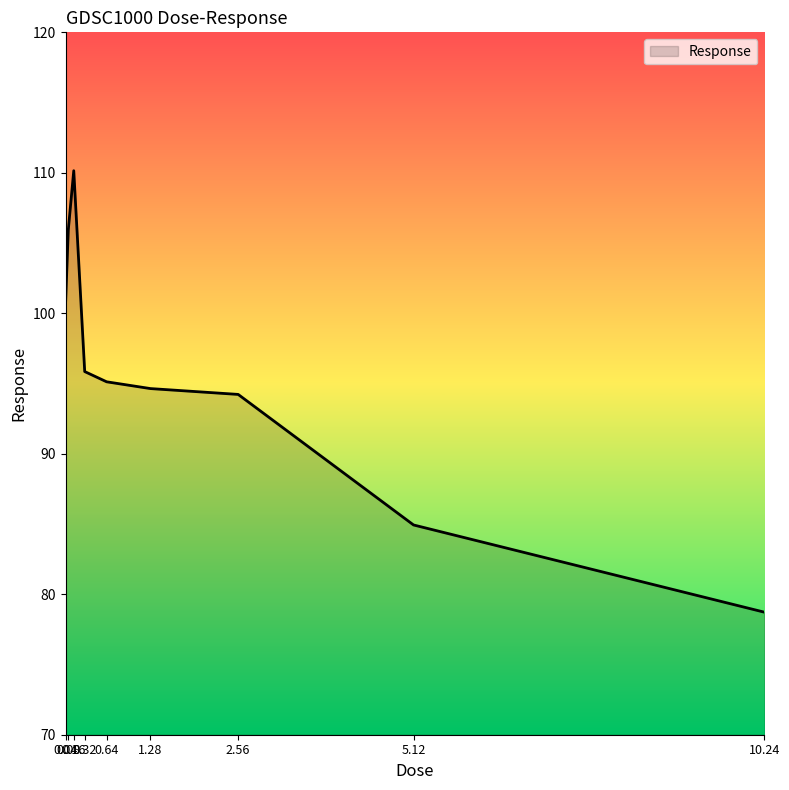

What is the change in value from 0.32 to 2.56?

-1.6